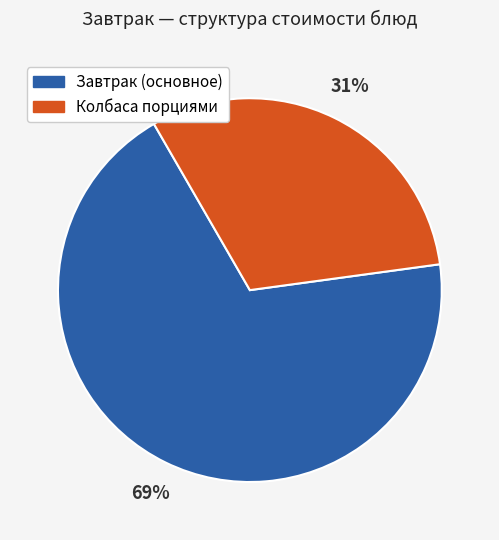

To the nearest percent, what is the difference between the largest and smallest slice percentages?

38%